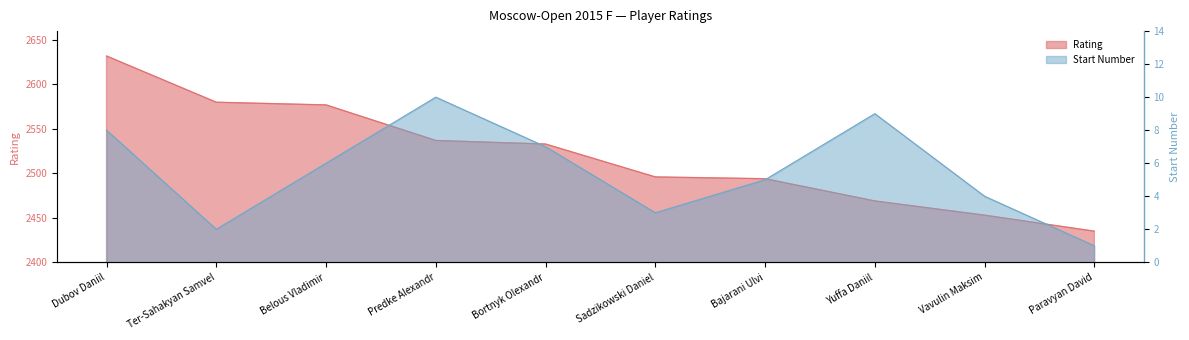

Which series has the largest total across all categories?

Rating